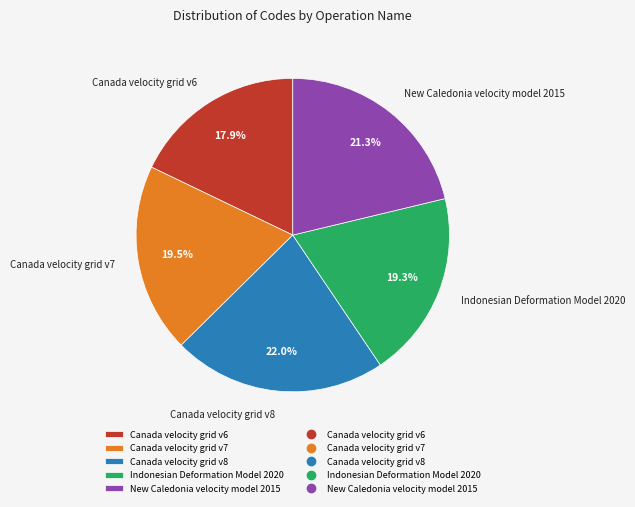

Is the sum of Indonesian Deformation Model 2020 and Canada velocity grid v6 greater than half?

No